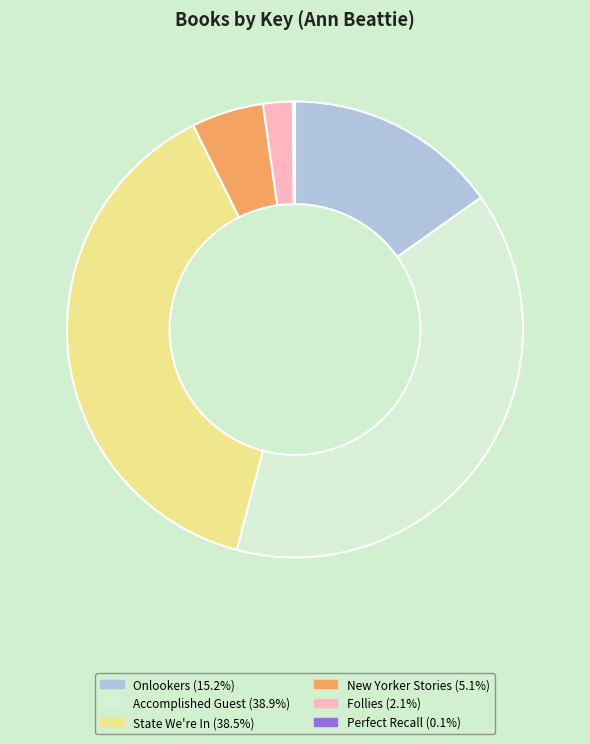

Does Accomplished Guest represent more than half of the total?

No